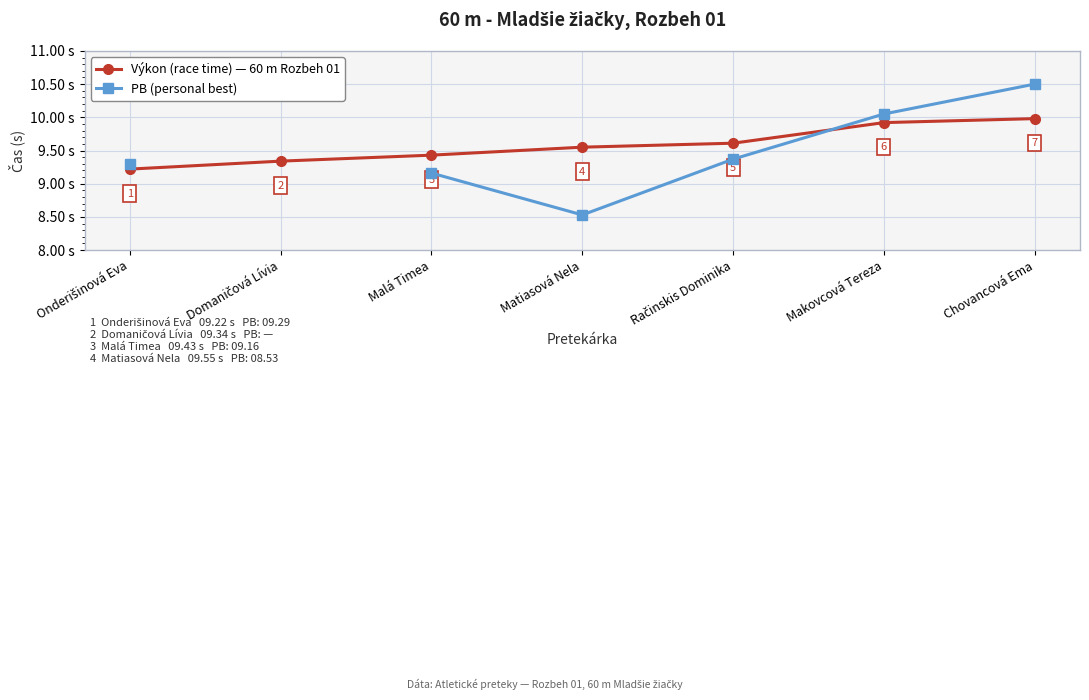

What is the sum of all Výkon (race time) values?

67.0